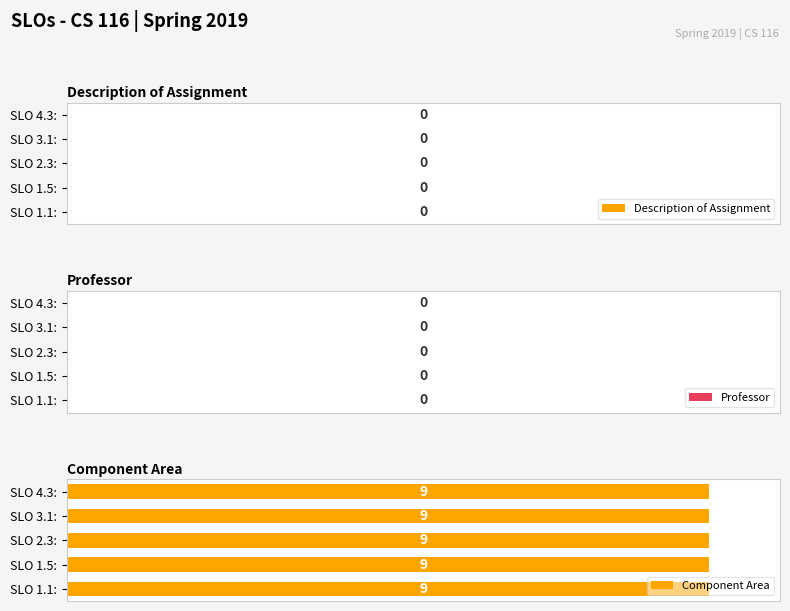

Rank the series by their maximum value, from highest to lowest.

Component Area, Description of Assignment, Professor